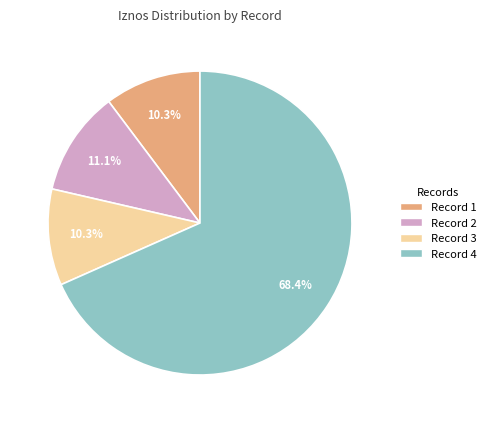

Which has a higher value, Record 2 or Record 1?

Record 2